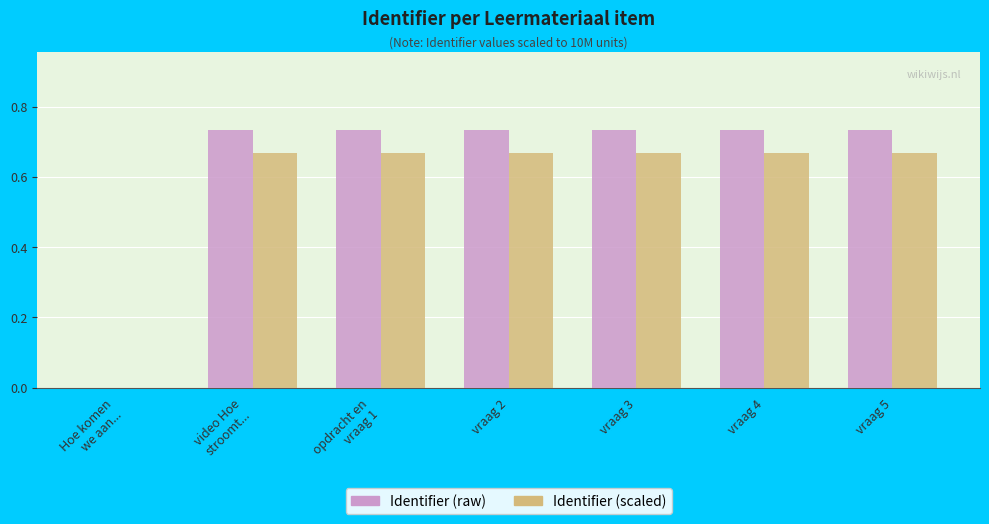

How many data points does each series have?

7